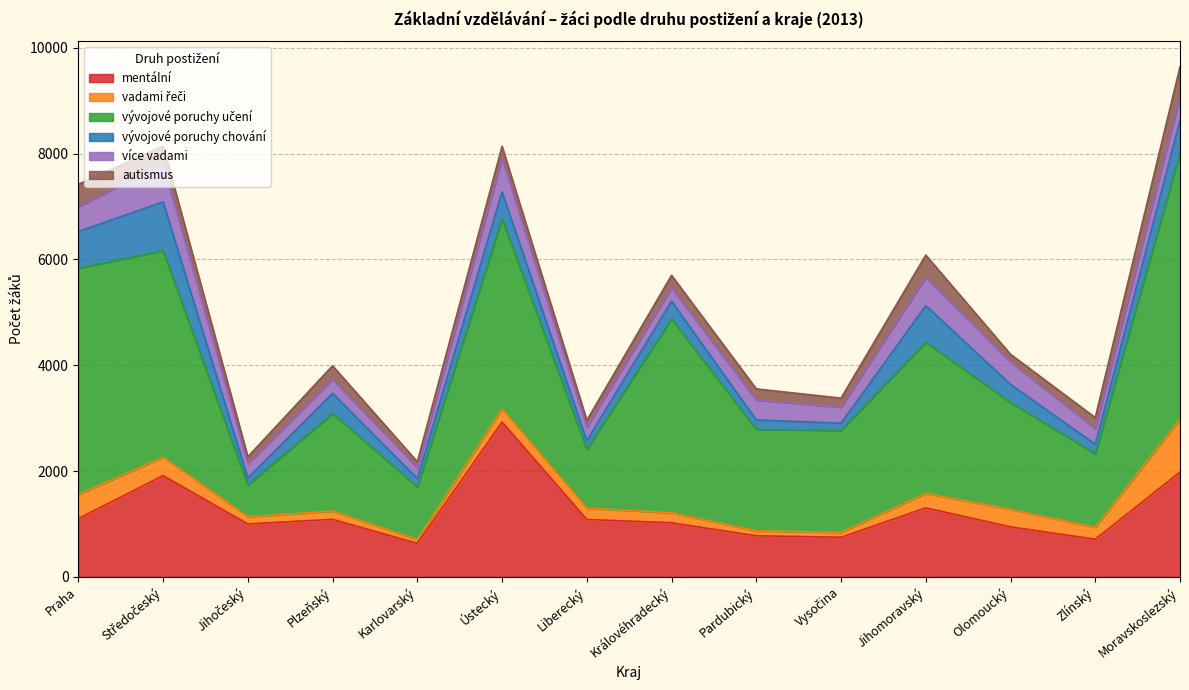

True or false: mentální and autismus intersect in this chart.

False